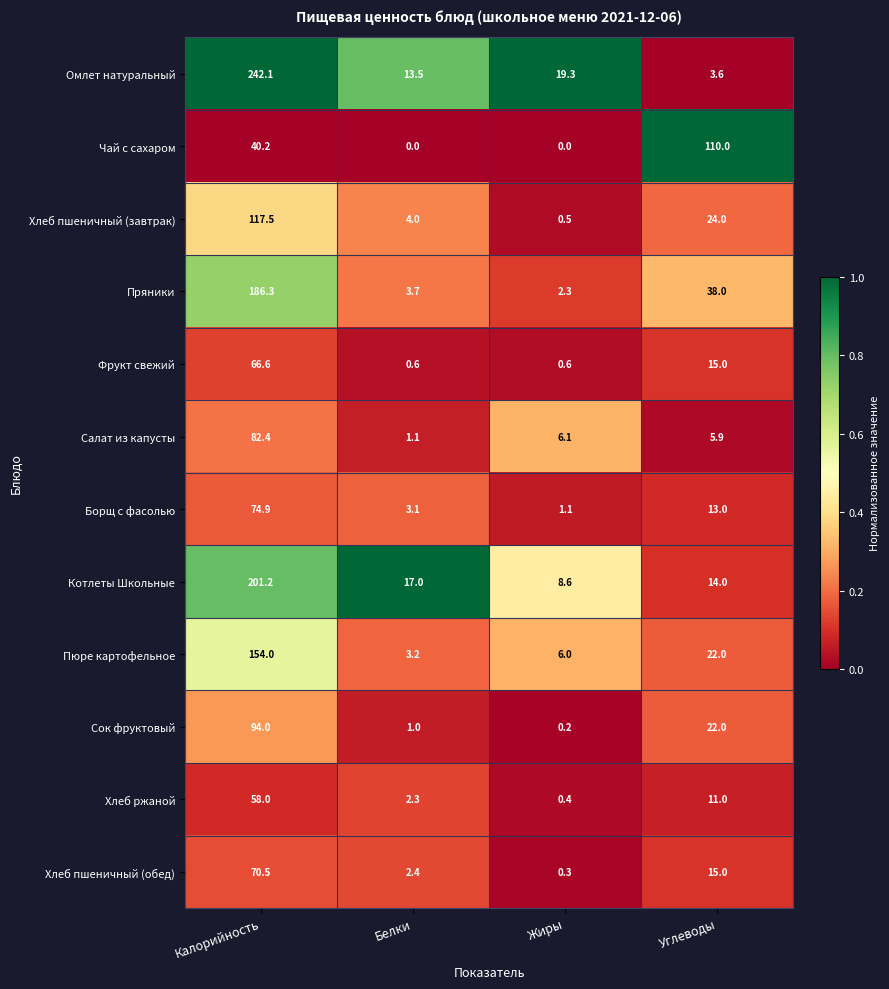

What value does the Котлеты Школьные series have at Белки?

17.0